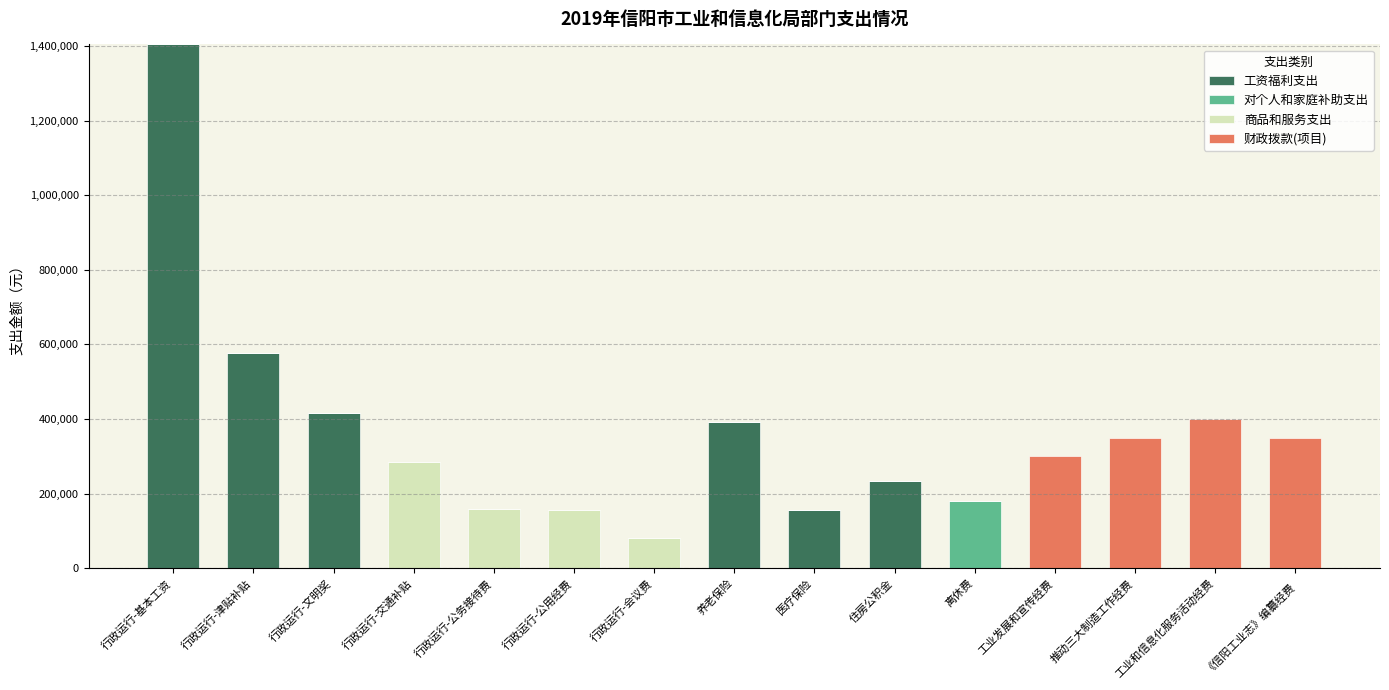

The 工资福利支出 series shows 0 at 行政运行-交通补贴. True or false?

True